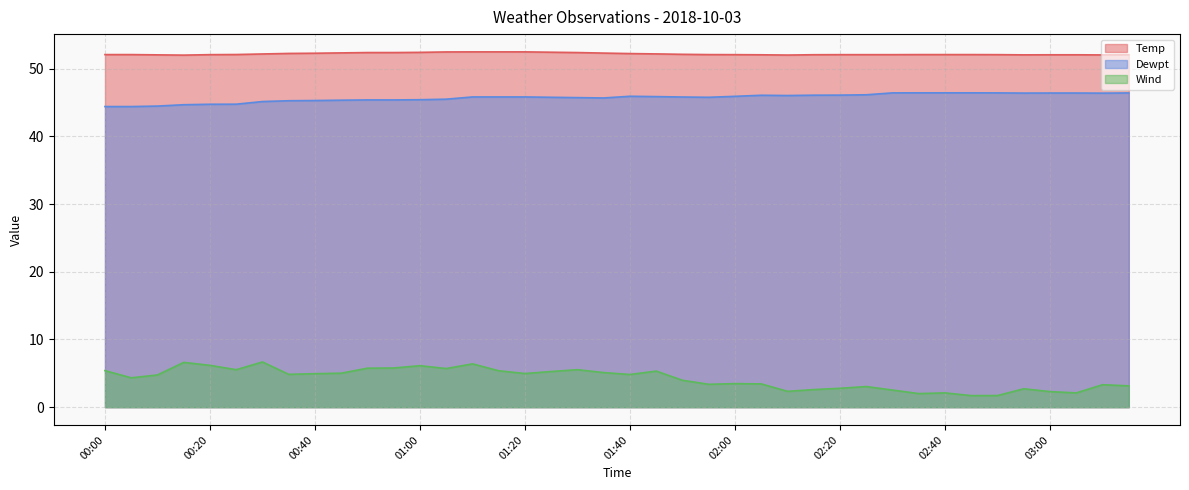

Rank the series at 01:40 from highest to lowest value.

Temp, Dewpt, Wind